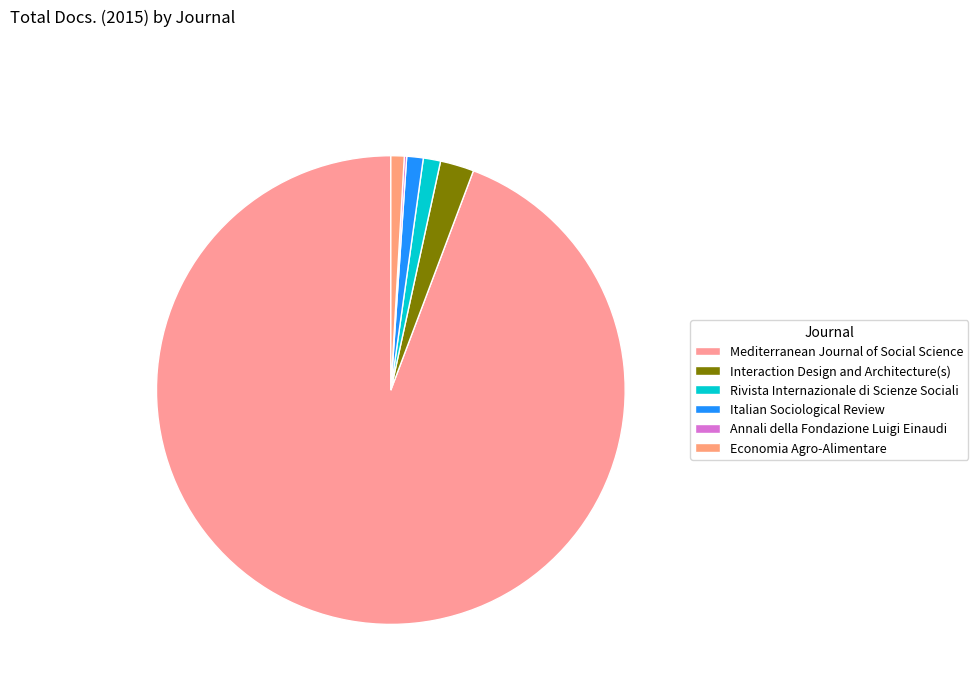

What is the change in value from Rivista Internazionale di Scienze Sociali to Annali della Fondazione Luigi Einaudi?

-19